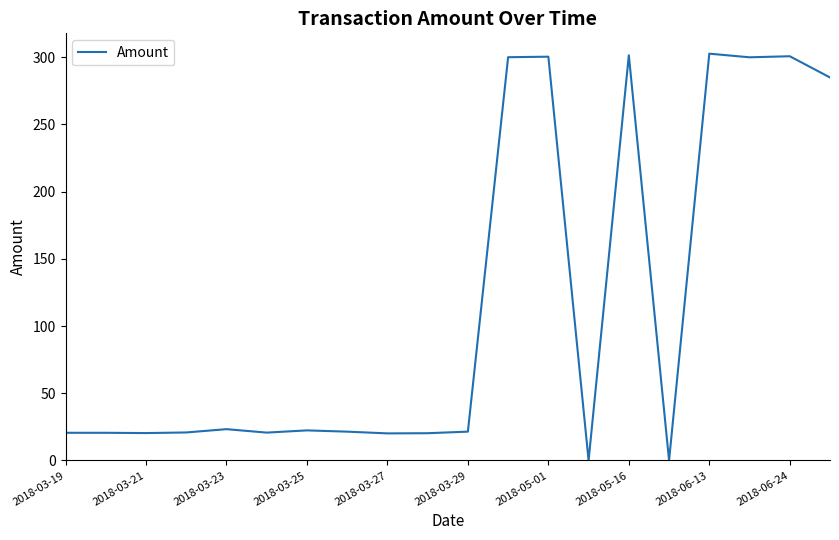

Does the chart display data point markers on the line(s)?

No